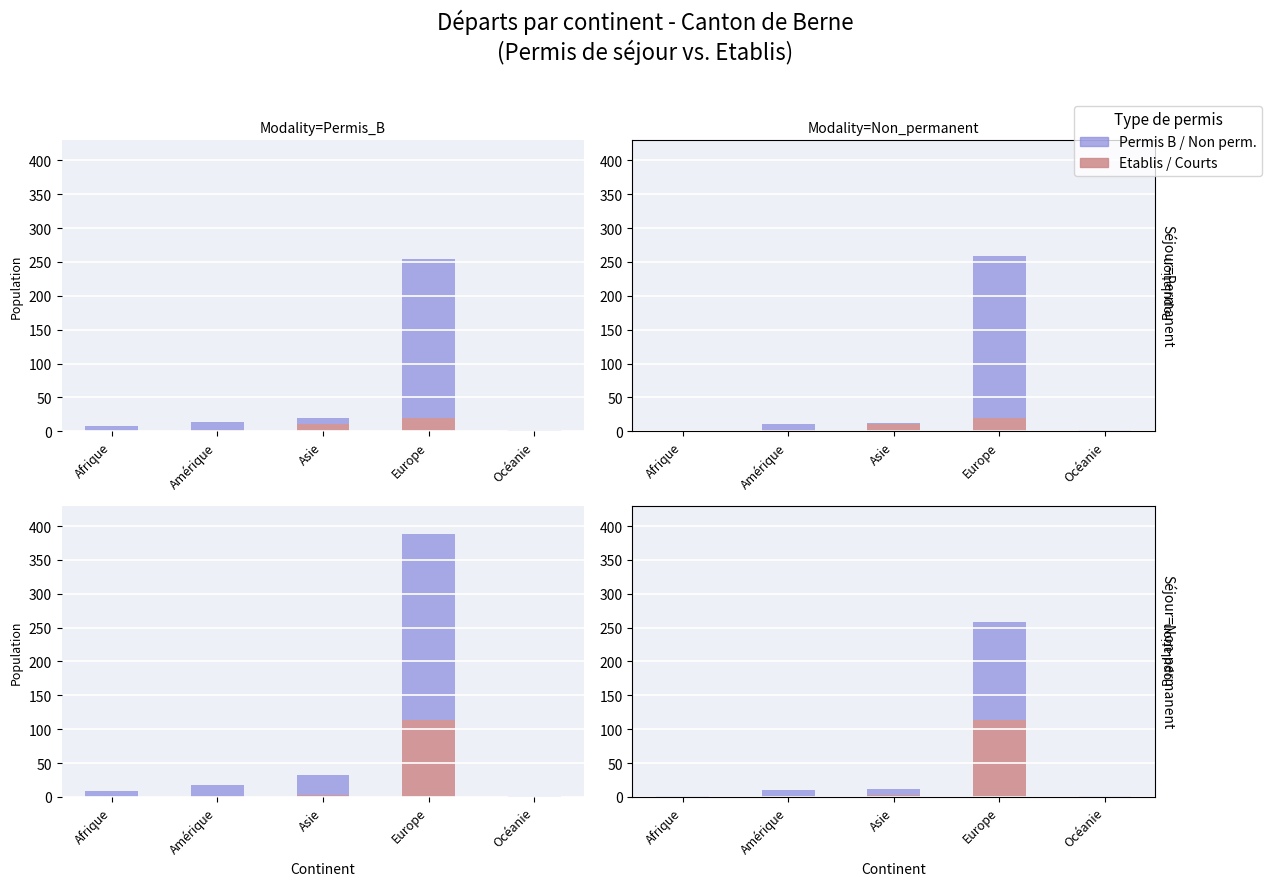

Is the value of Permis B / Non perm. at Océanie greater than the value of Etablis / Courts at Europe?

No